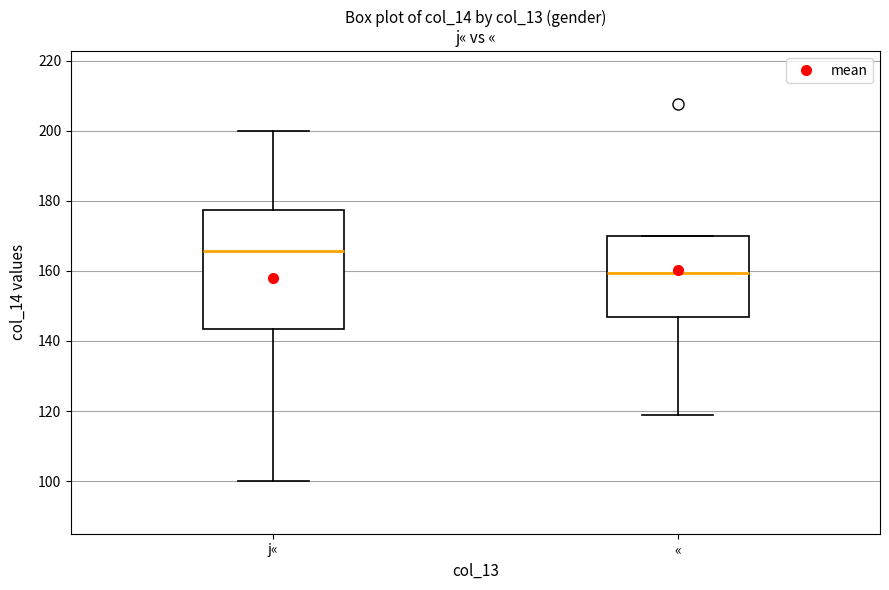

Which box is the tallest, from its lower edge to its upper edge?

j«